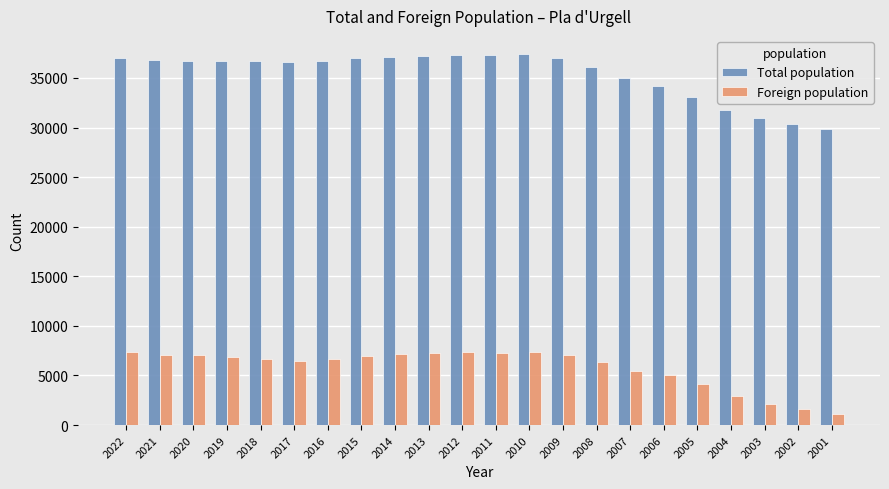

Where is Foreign population nearest to the value 4227?

2005